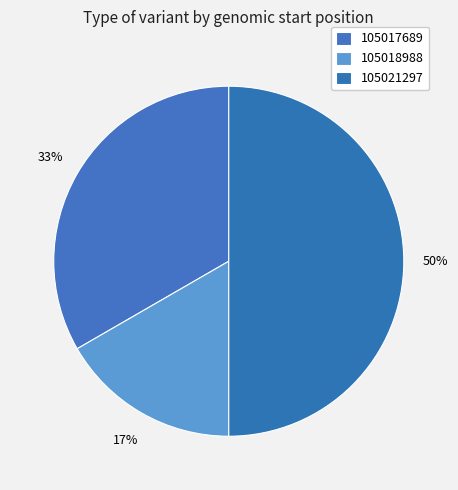

What portion of the pie excludes 105017689?

66.7%